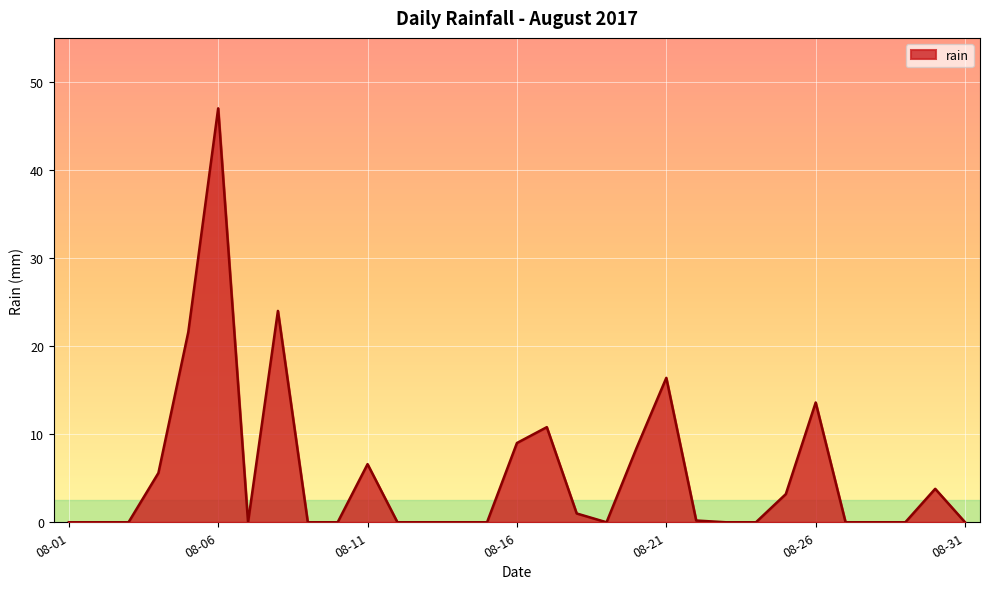

What is the difference between the maximum and minimum values?

47.0